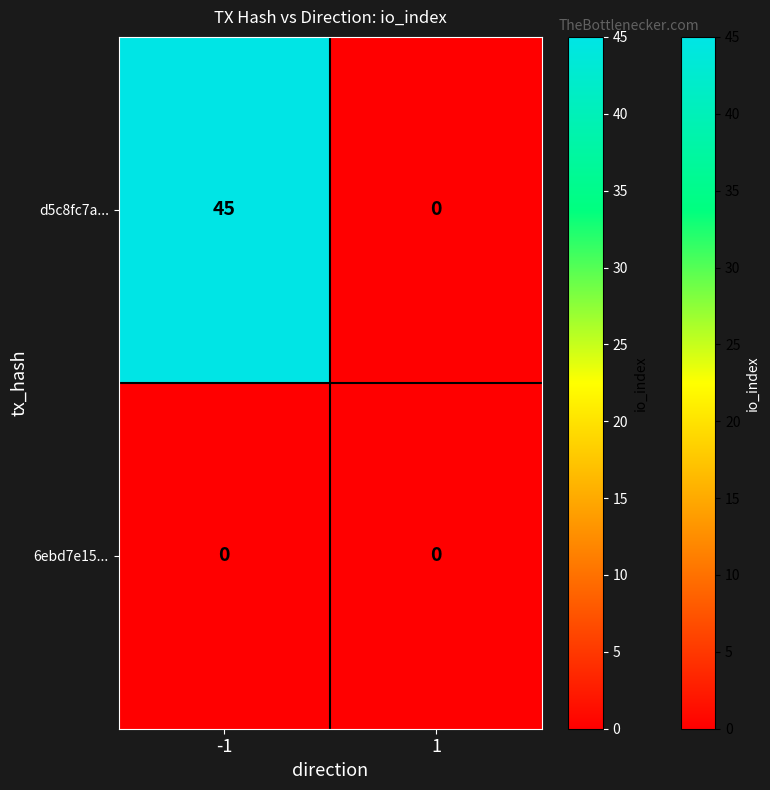

What is the difference between the d5c8fc7a... values at 1 and -1?

45